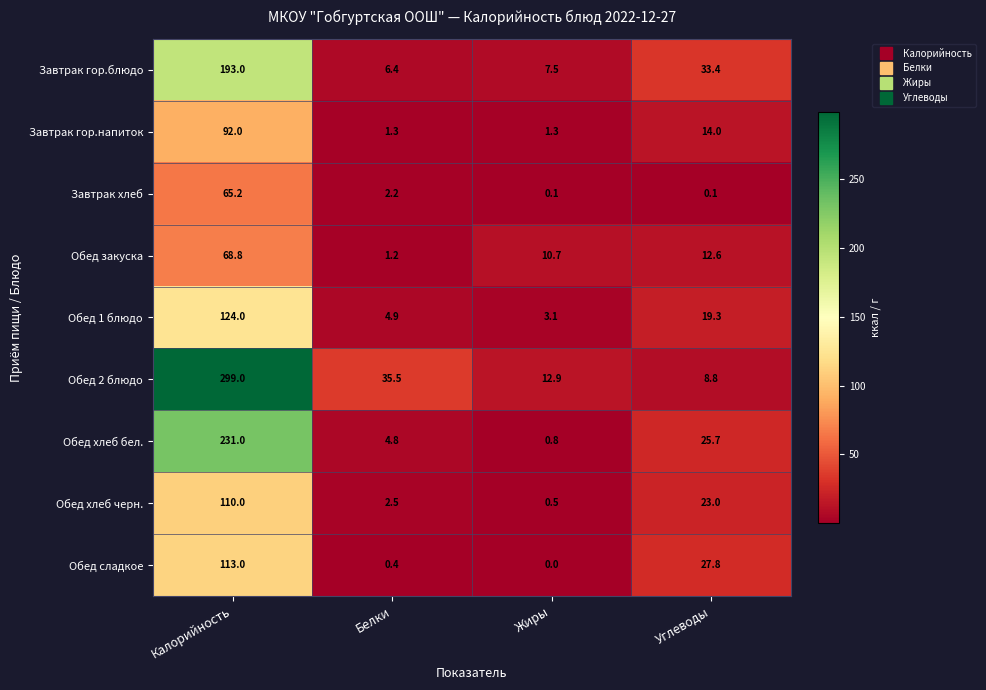

At which category does the chart reach its minimum across all series?

Жиры